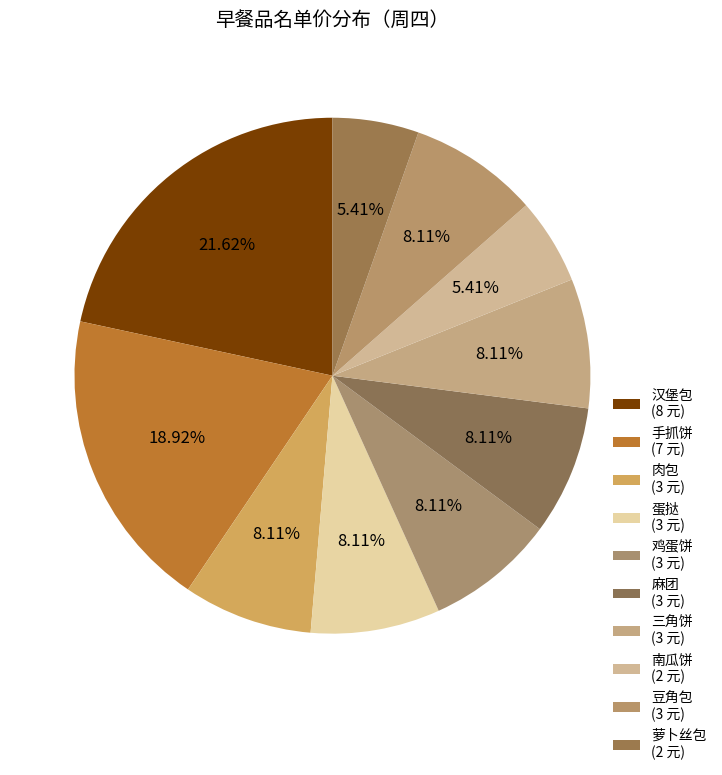

To the nearest percent, what is the average slice percentage?

10%